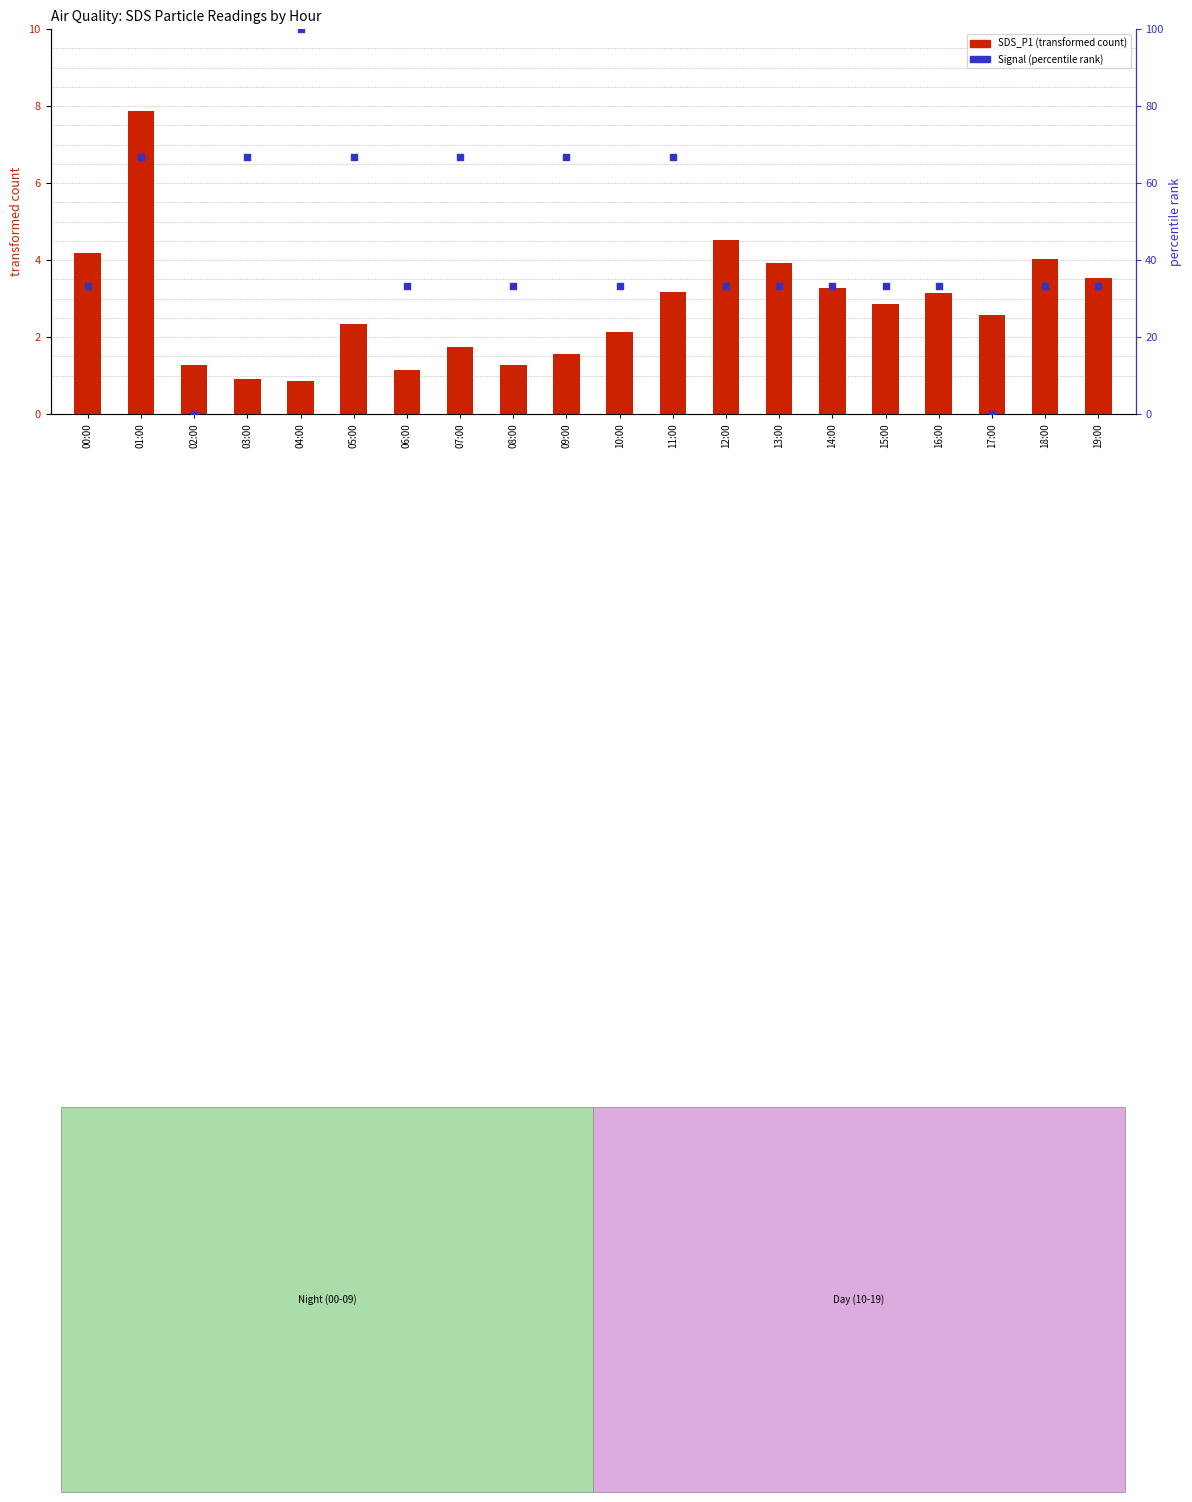

Which series has the largest total across all categories?

percentile rank within the sample